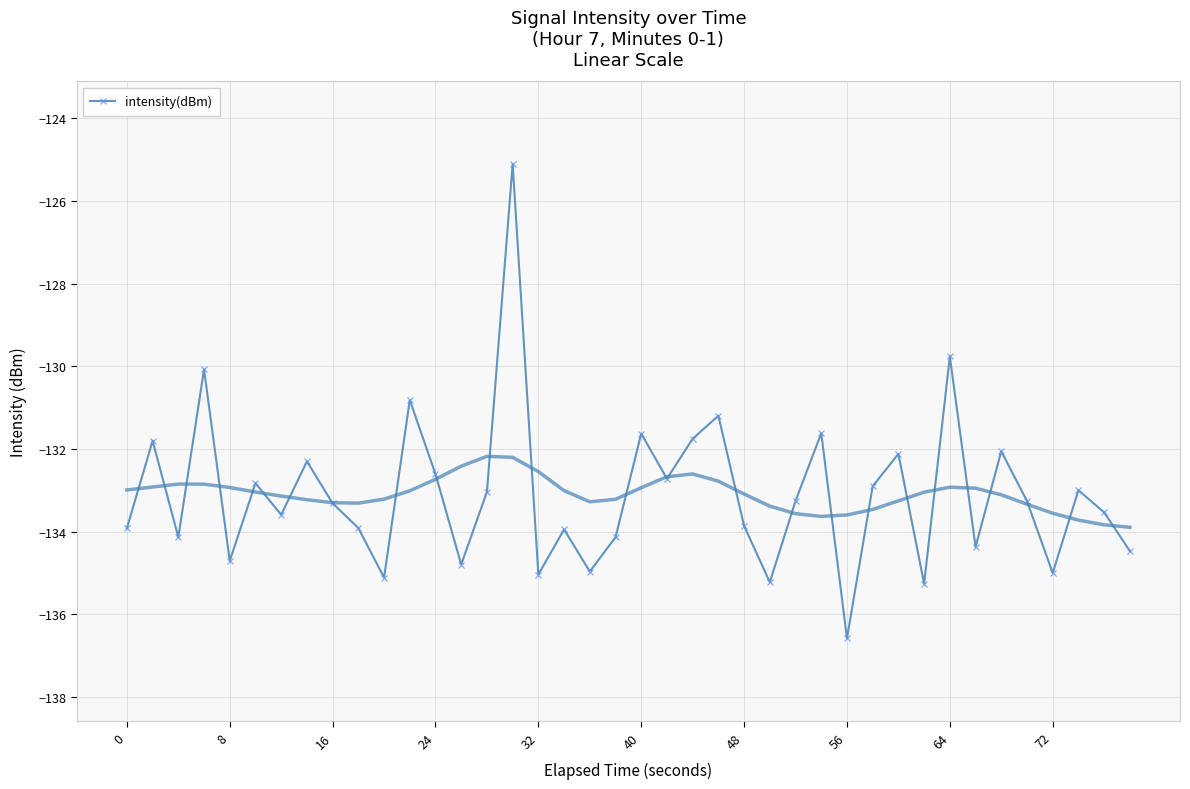

What is the minimum value for intensity(dBm)?

-136.6